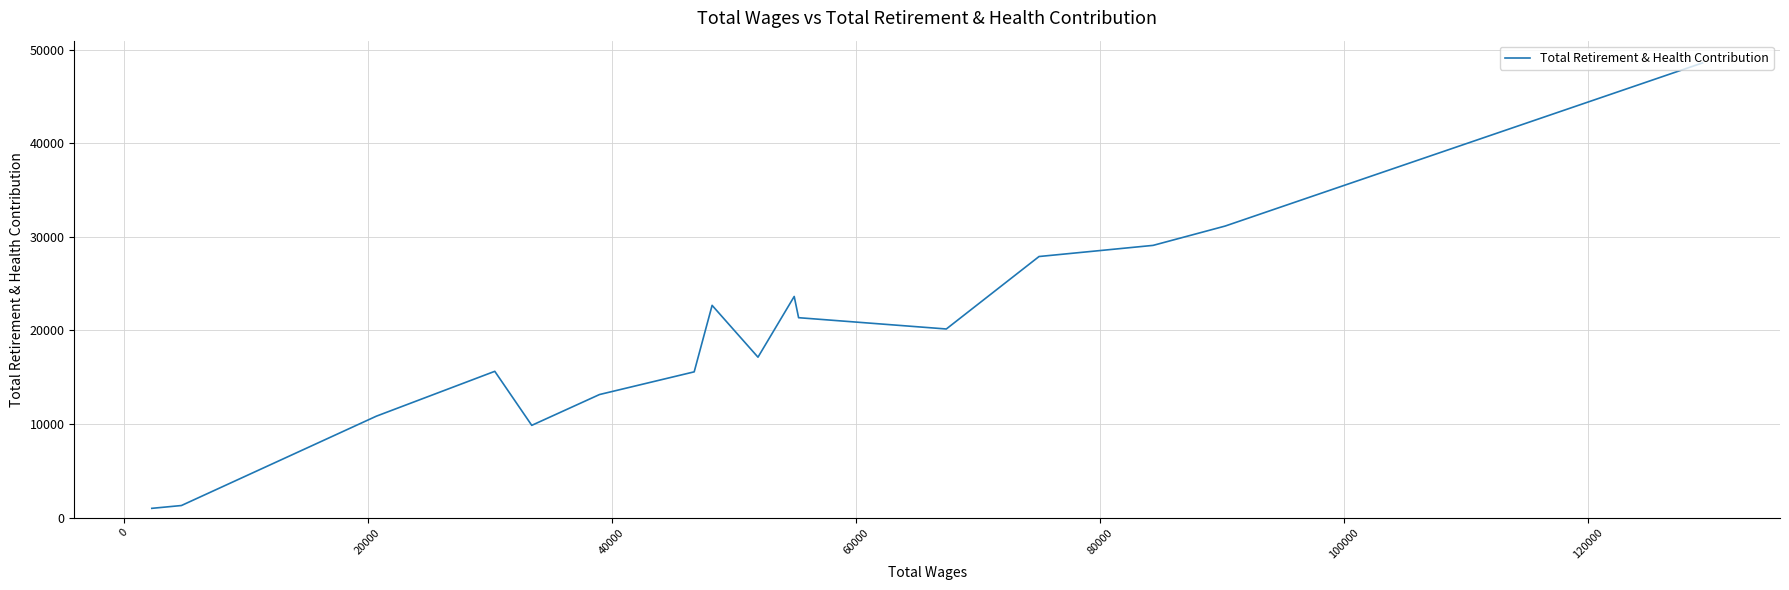

Does the chart display data point markers on the line(s)?

No